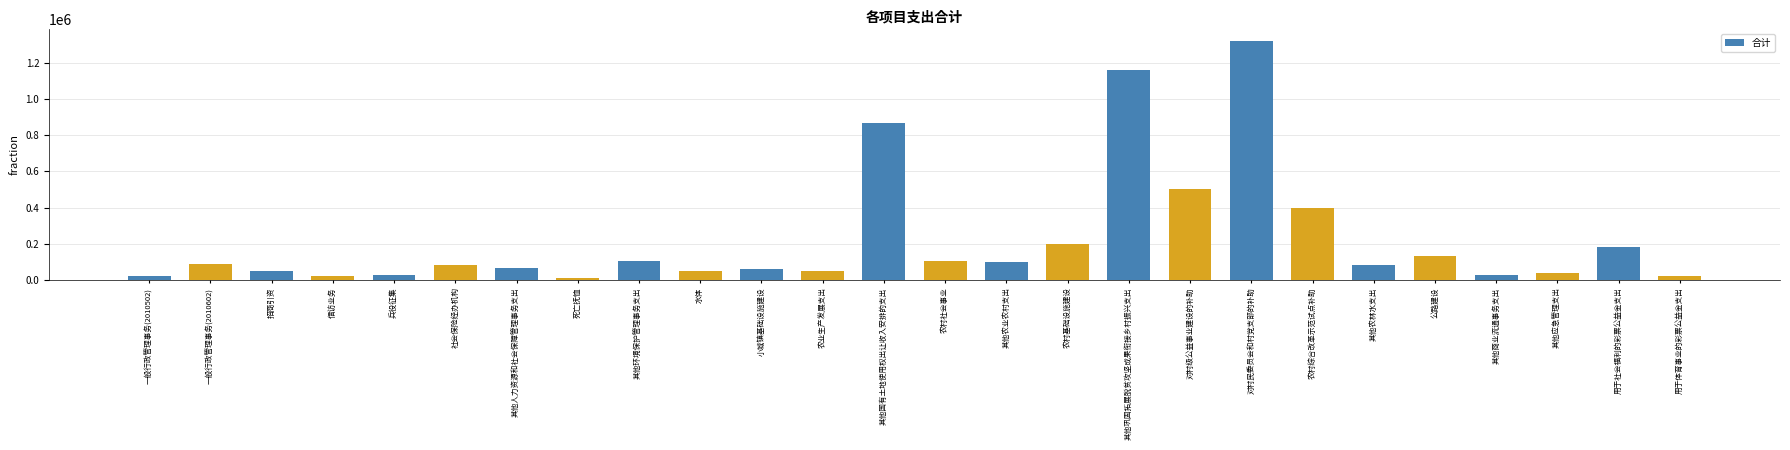

Approximately how many times larger is the value at 对村级公益事业建设的补助 compared to 其他环境保护管理事务支出?

4.8